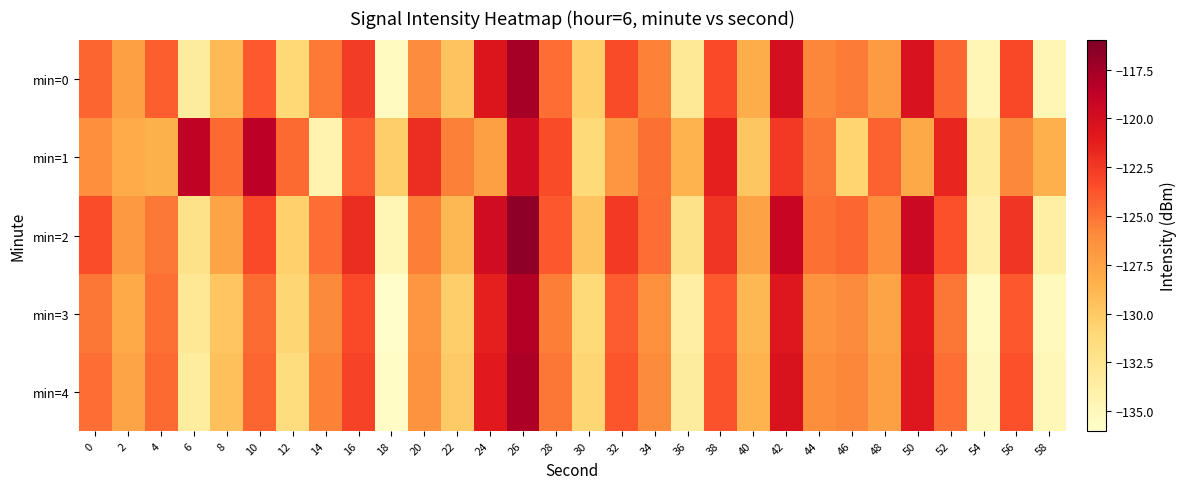

Reading left to right, what are all the values shown in this chart?

min=0: 0=-124.4	2=-127.3	4=-124.2	6=-133.4	8=-129.0	10=-124.0	12=-131.1	14=-125.3	16=-122.6	18=-135.3	20=-126.1	22=-129.7	24=-120.6	26=-117.6	28=-124.8	30=-130.4	32=-123.4	34=-125.6	36=-133.0	38=-123.3	40=-128.2	42=-120.0	44=-125.8	46=-125.4	48=-127.0	50=-120.4	52=-124.5	54=-134.7	56=-123.2	58=-134.6
min=1: 0=-126.2	2=-128.1	4=-128.5	6=-118.8	8=-124.6	10=-118.6	12=-124.6	14=-134.4	16=-124.1	18=-130.3	20=-122.0	22=-125.5	24=-127.3	26=-119.8	28=-123.4	30=-131.2	32=-126.7	34=-124.9	36=-128.6	38=-121.3	40=-129.8	42=-122.5	44=-125.1	46=-130.7	48=-124.3	50=-127.9	52=-121.6	54=-133.2	56=-125.8	58=-128.4
min=2: 0=-123.5	2=-126.8	4=-125.2	6=-132.1	8=-127.6	10=-123.3	12=-130.5	14=-124.8	16=-121.9	18=-134.6	20=-125.4	22=-128.9	24=-119.8	26=-116.7	28=-123.9	30=-129.6	32=-122.5	34=-124.8	36=-132.2	38=-122.4	40=-127.5	42=-119.2	44=-124.9	46=-124.5	48=-126.1	50=-119.5	52=-123.6	54=-133.9	56=-122.4	58=-133.8
min=3: 0=-125.1	2=-128.0	4=-124.9	6=-132.8	8=-129.7	10=-124.7	12=-130.8	14=-125.9	16=-123.3	18=-135.9	20=-126.7	22=-130.3	24=-121.3	26=-118.2	28=-125.4	30=-131.1	32=-124.1	34=-126.3	36=-133.7	38=-124.0	40=-128.9	42=-120.7	44=-126.4	46=-126.0	48=-127.6	50=-121.0	52=-125.1	54=-135.3	56=-123.9	58=-135.2
min=4: 0=-124.8	2=-127.7	4=-124.6	6=-133.5	8=-129.4	10=-124.4	12=-131.5	14=-125.6	16=-123.0	18=-135.6	20=-126.4	22=-130.0	24=-121.0	26=-117.9	28=-125.1	30=-130.8	32=-123.8	34=-126.0	36=-133.4	38=-123.7	40=-128.6	42=-120.4	44=-126.1	46=-125.7	48=-127.3	50=-120.7	52=-124.8	54=-135.0	56=-123.6	58=-134.9